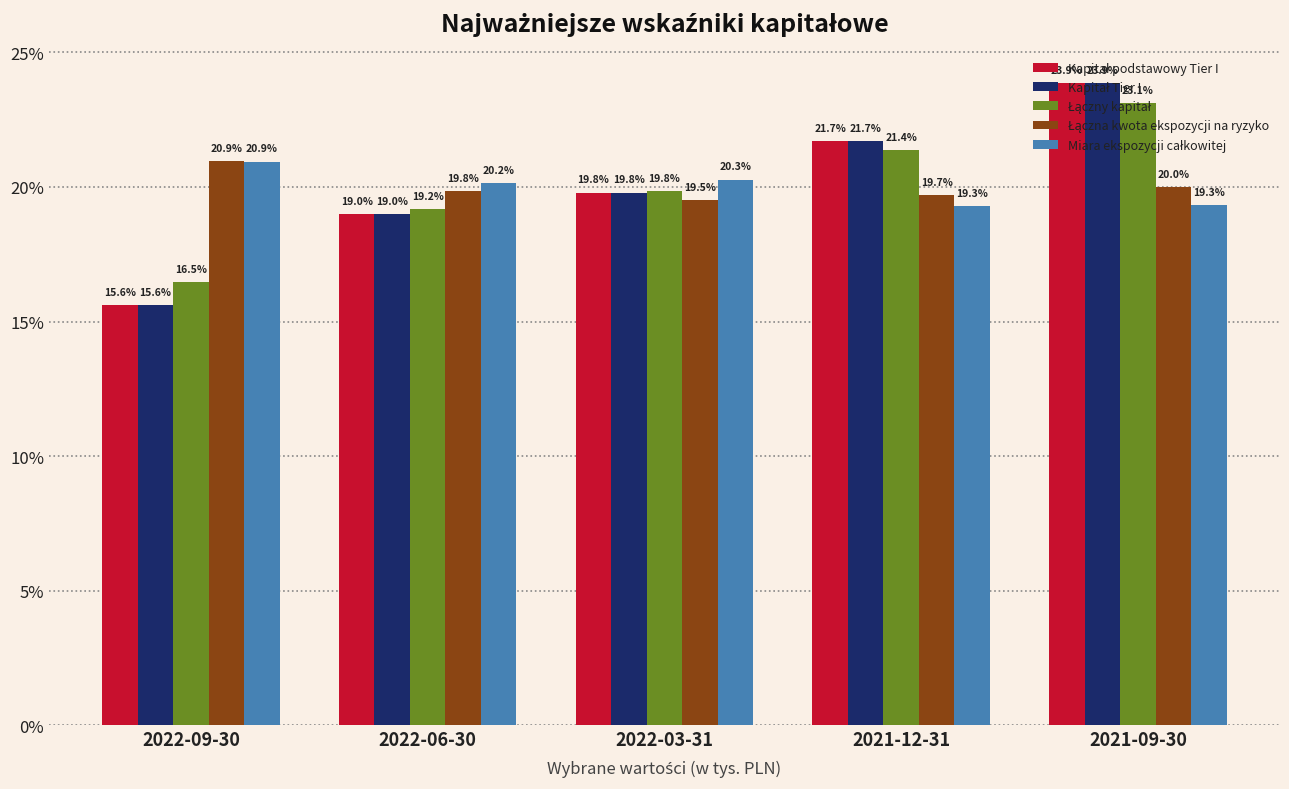

What is the difference between the highest and lowest values at 2022-03-31?

0.8